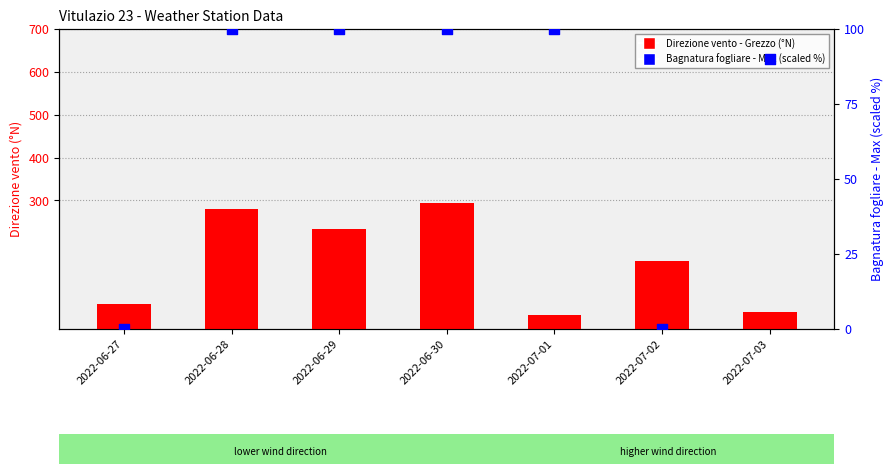

At how many categories does at least one series exceed 93?

5